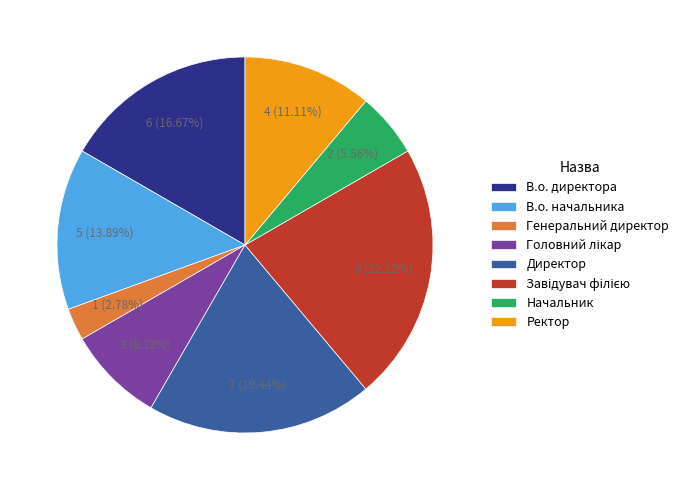

Which category has the smallest portion of the pie?

Генеральний директор